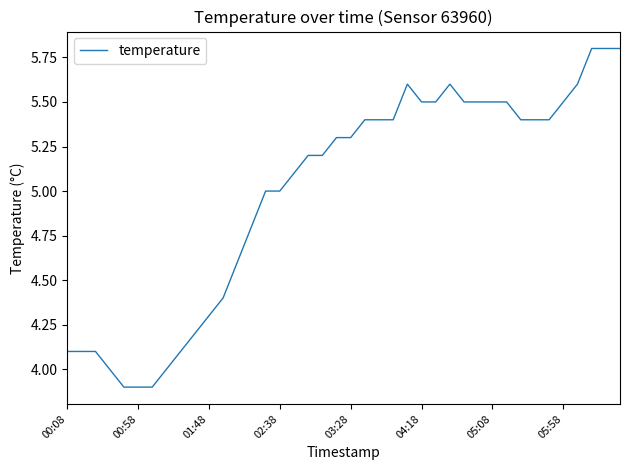

How many categories are shown in the chart?

40